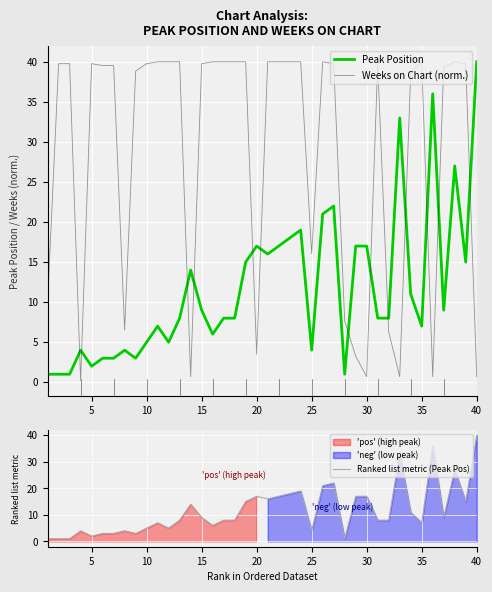

What is the maximum value for Weeks on Chart (norm.)?

40.0